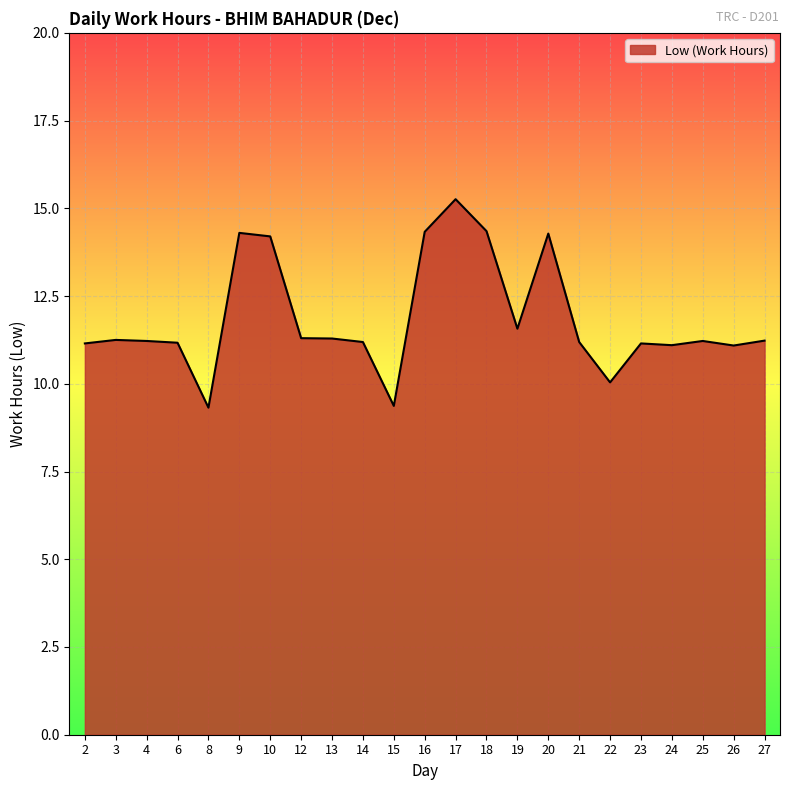

Count the number of values greater than 11.

20